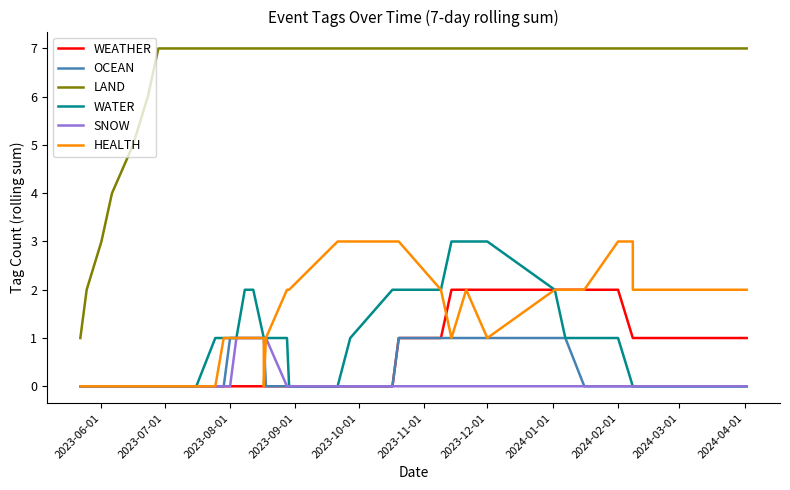

How many SNOW values are between 0 and 1?

40